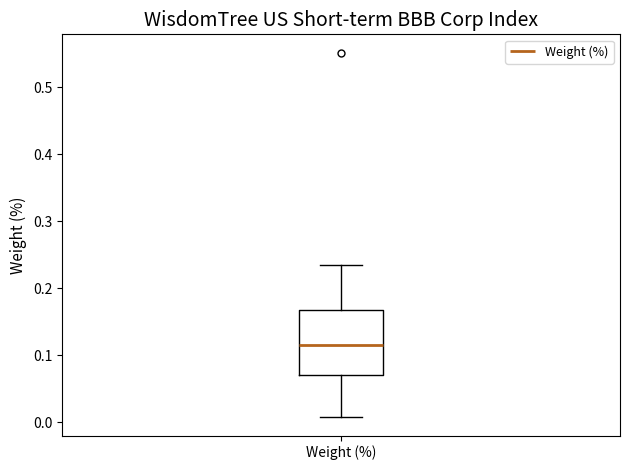

Where does the median line of the box for Weight (%) sit on the y-axis? The values are not printed on the chart, so give them approximately, as read against the axis.

0.12